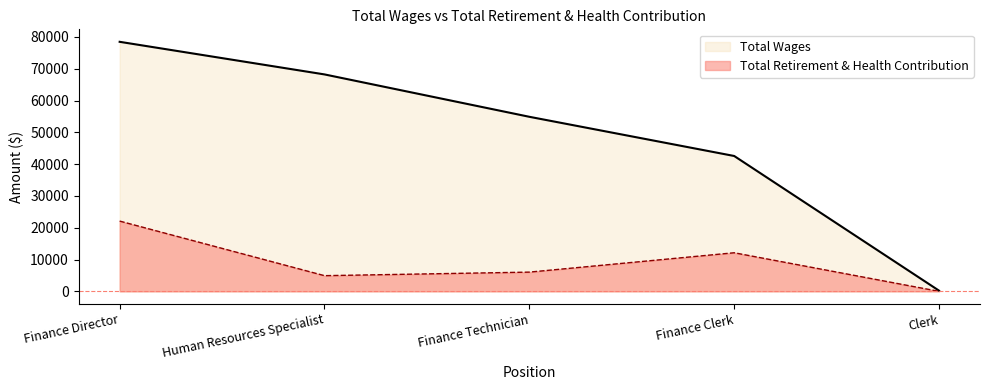

Does the chart display data point markers on the line(s)?

No